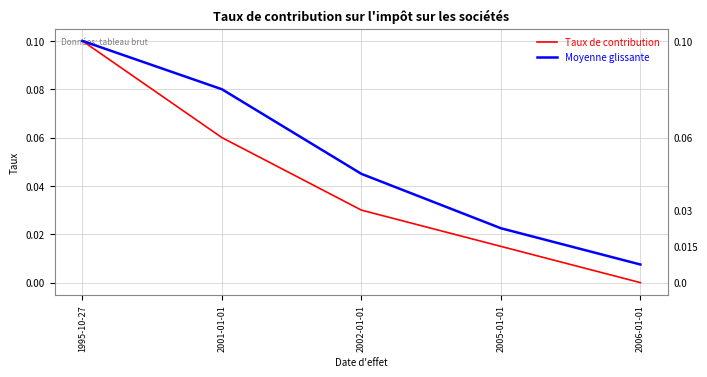

Rank the series by their maximum value, from lowest to highest.

Taux de contribution, Moyenne glissante